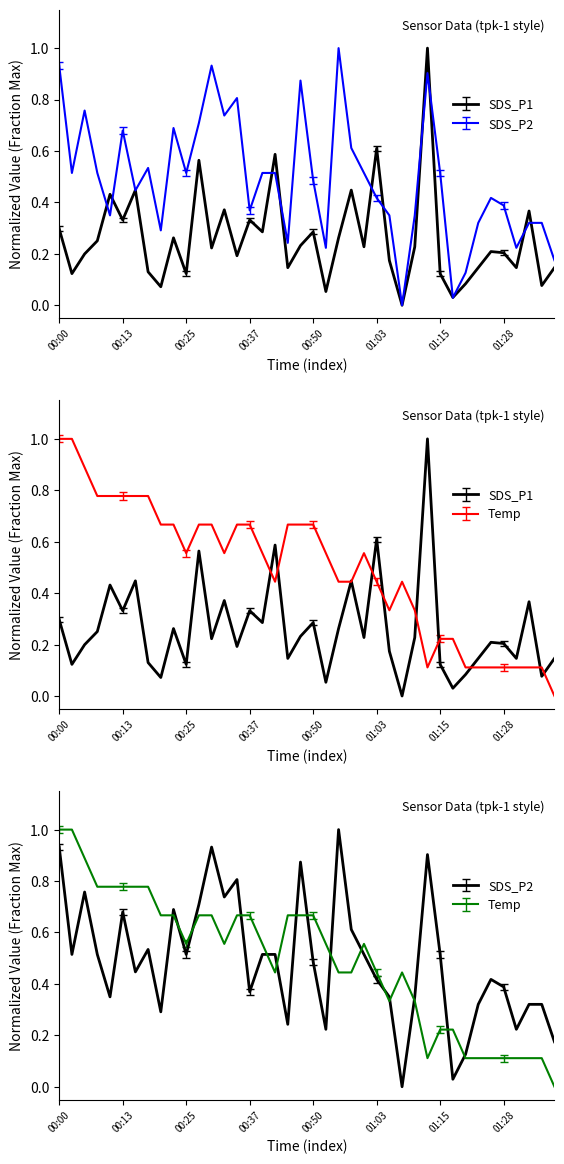

At which category does SDS_P2 reach its first local valley?

00:03